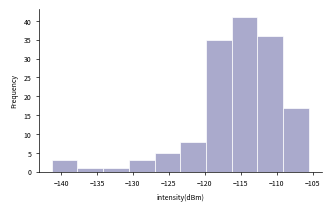

Reading left to right, transcribe this chart: for each bar, give the range it covers on the x-axis and its height. Neither the bar edges nor the heights are printed on the chart, so give them approximately, as read against the axes.

-141.5 to -137.5: 3
-137.5 to -134.0: 1
-134.0 to -130.5: 1
-130.5 to -127.0: 3
-127.0 to -123.5: 5
-123.5 to -120.0: 8
-120.0 to -116.5: 35
-116.5 to -112.5: 41
-112.5 to -109.0: 36
-109.0 to -105.5: 17